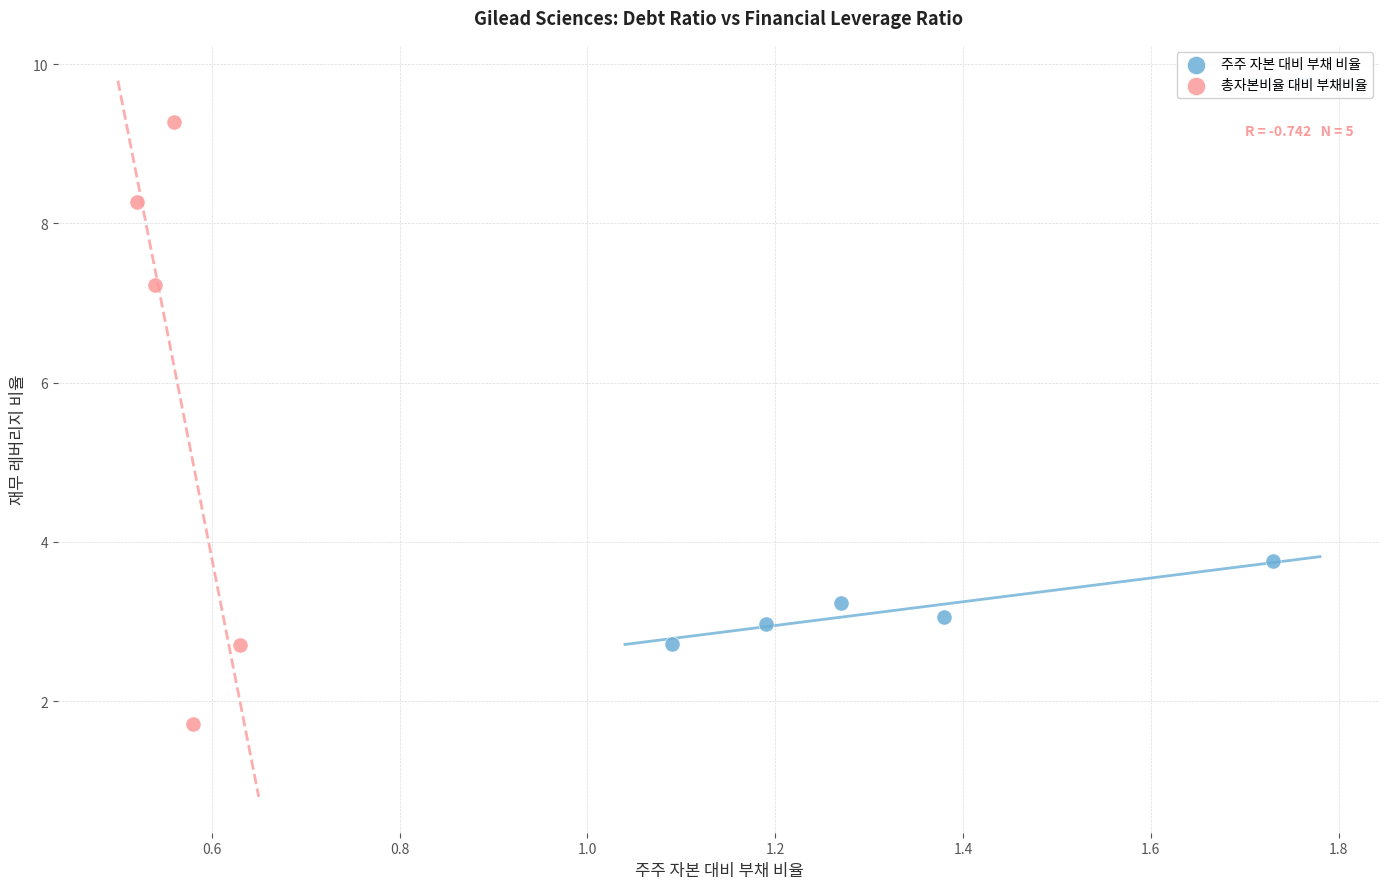

Which series reaches the minimum Y coordinate?

총자본비율 대비 부채비율